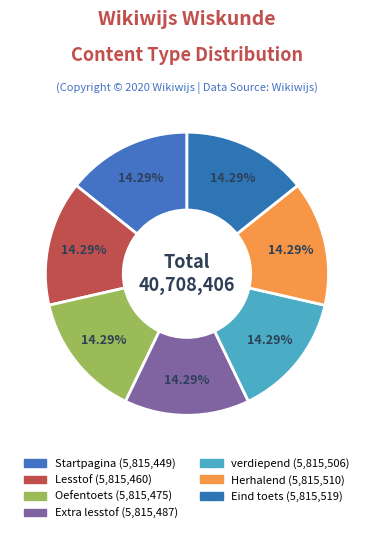

How many segments does this pie chart have?

7